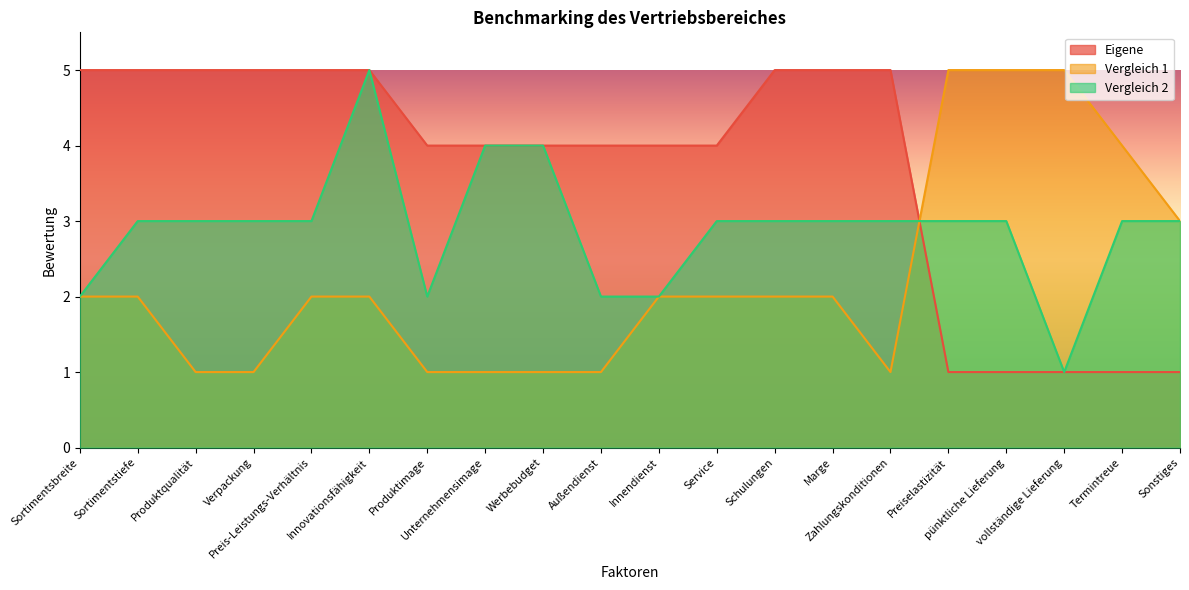

Rank the categories by Eigene value from highest to lowest.

Sortimentsbreite, Sortimentstiefe, Produktqualität, Verpackung, Preis-Leistungs-Verhältnis, Innovationsfähigkeit, Schulungen, Marge, Zahlungskonditionen, Produktimage, Unternehmensimage, Werbebudget, Außendienst, Innendienst, Service, Preiselastizität, pünktliche Lieferung, vollständige Lieferung, Termintreue, Sonstiges